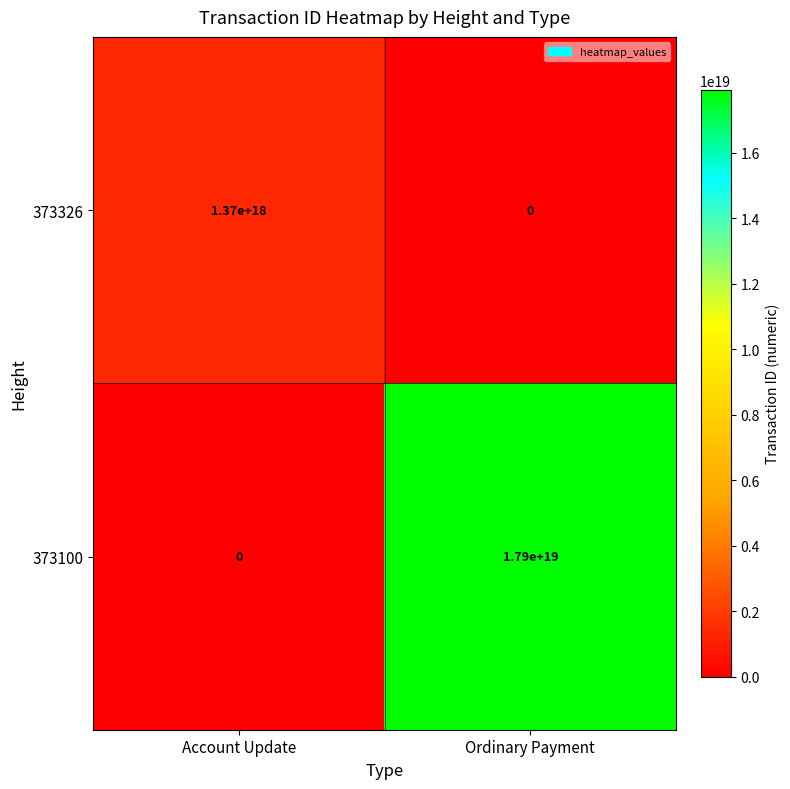

Which series has the largest total across all categories?

373100